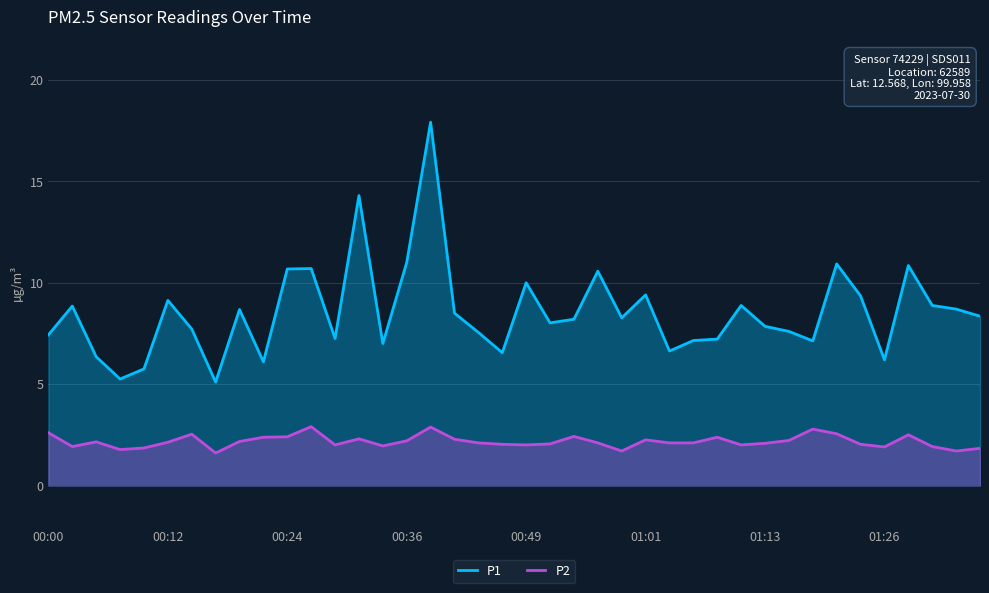

True or false: P1 and P2 cross at least once.

False